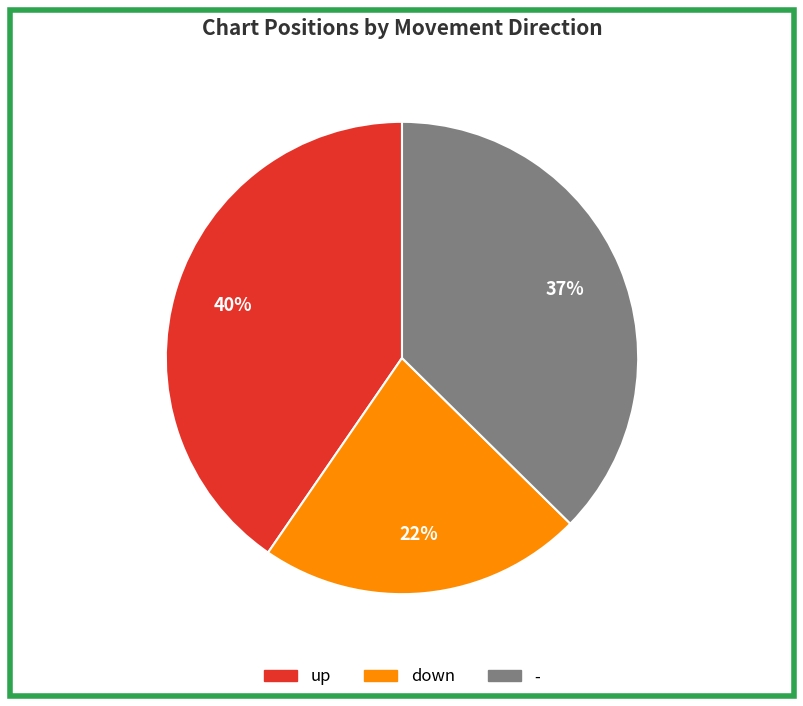

Is it true that - is 27% of the pie?

False